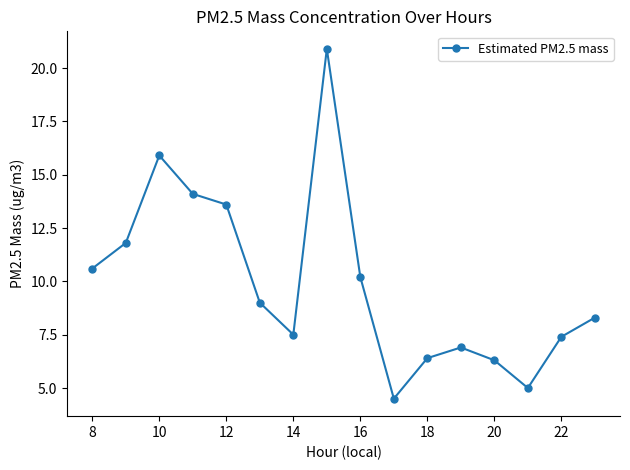

What is the value of the 1st point from the left?

10.6